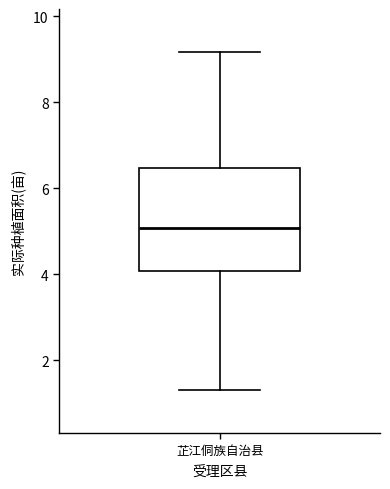

Where is the lower edge of the box for 芷江侗族自治县 on the y-axis? The values are not printed on the chart, so give them approximately, as read against the axis.

4.0